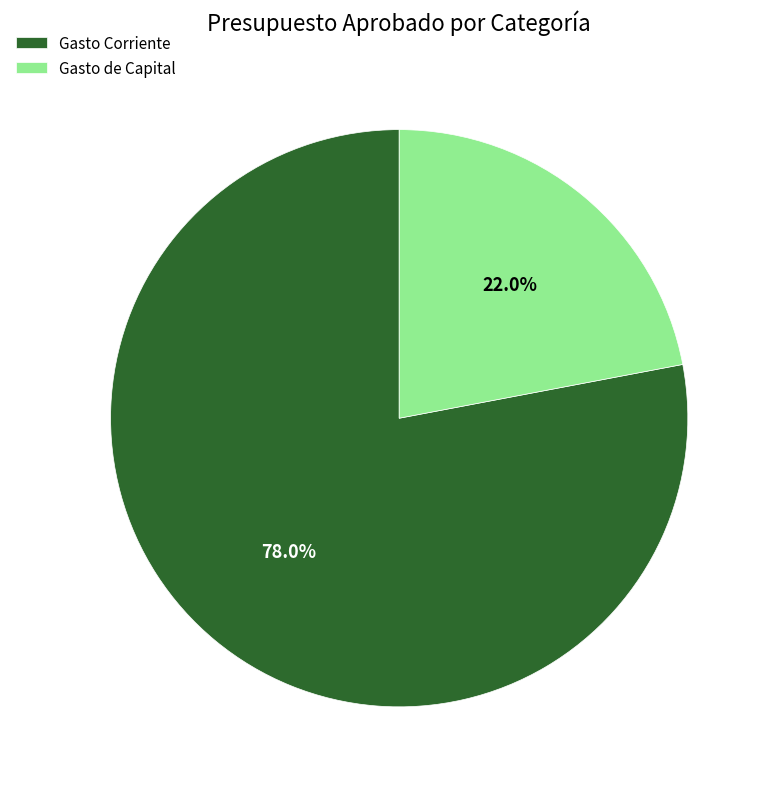

Between Gasto Corriente and Gasto de Capital, which is larger?

Gasto Corriente